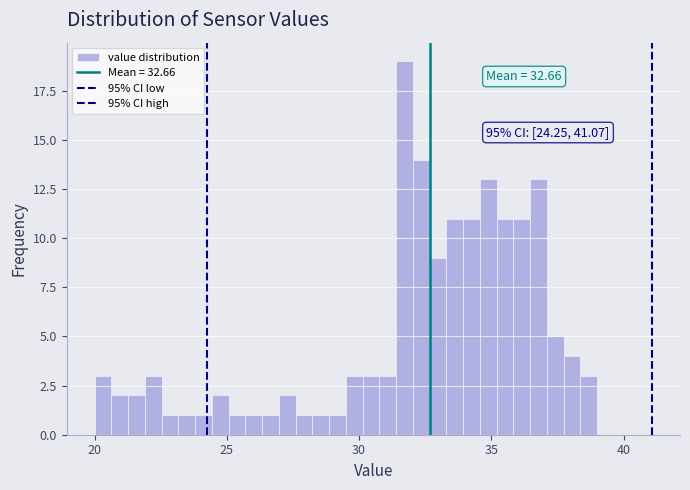

Around what value on the x-axis is the tallest bar? Give the approximate position of its centre, as read against the axis.

31.5